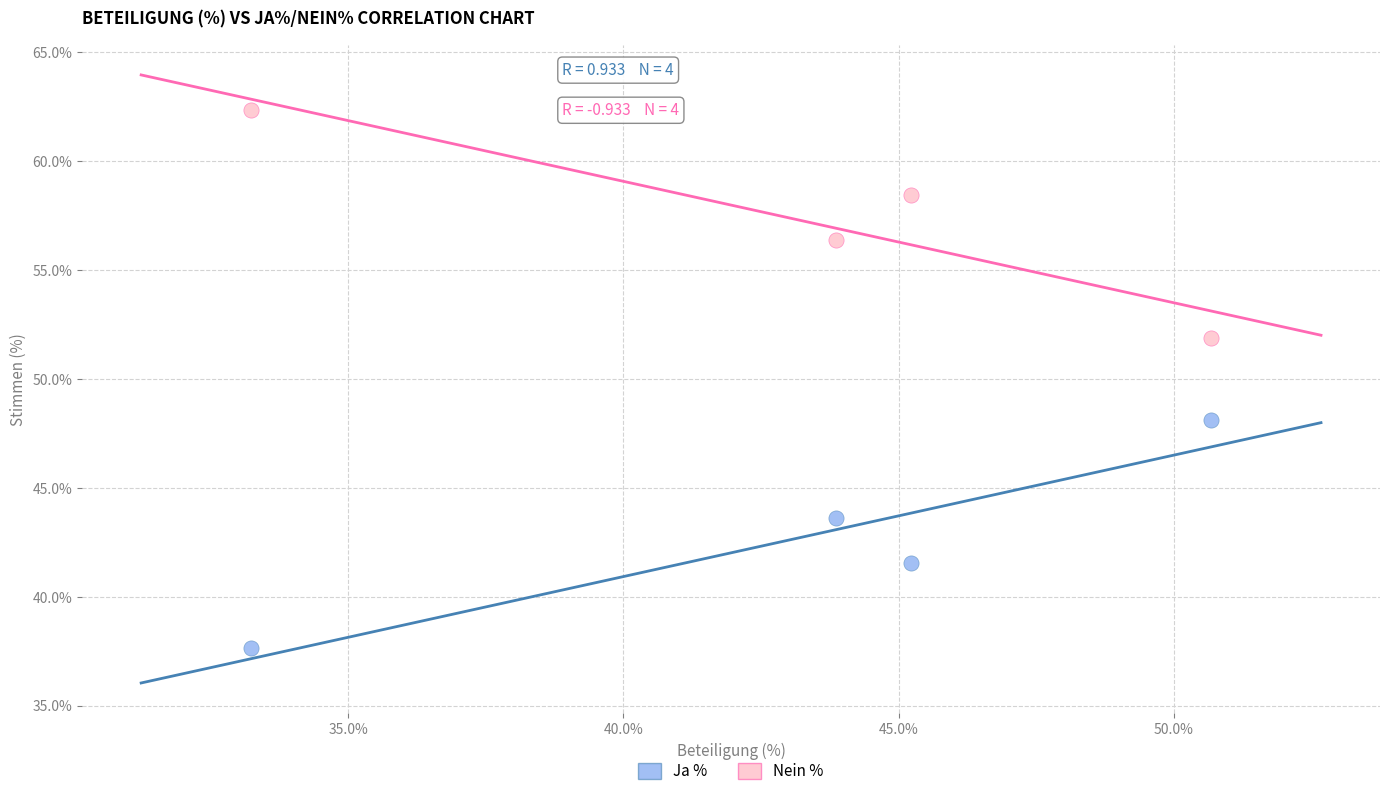

What is the X range (max minus min) for the scatter plot?

17.4